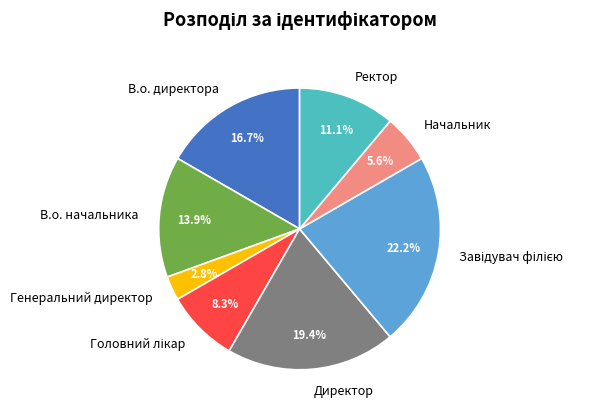

What percentage is the Ректор slice, to the nearest percent?

11%